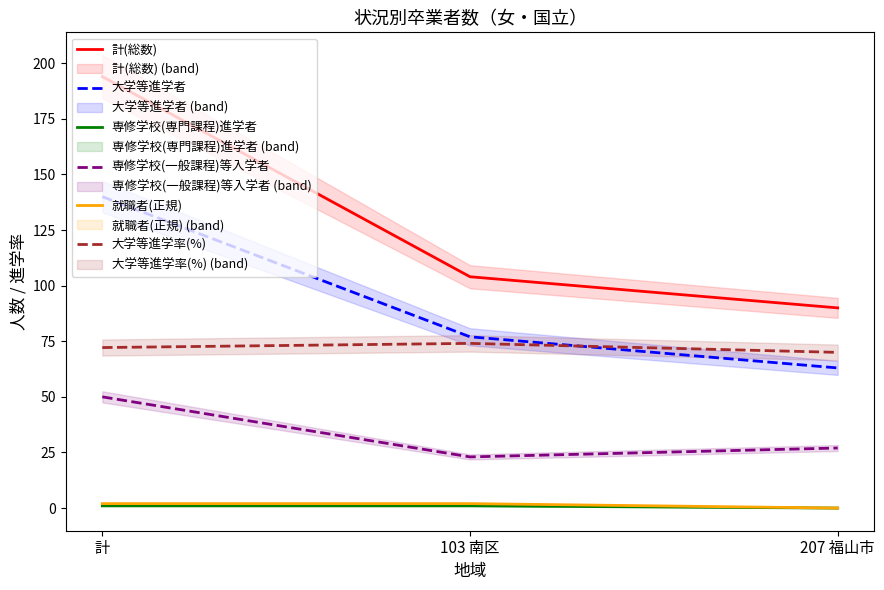

What is the difference between the highest and lowest values at 103 南区?

103.0